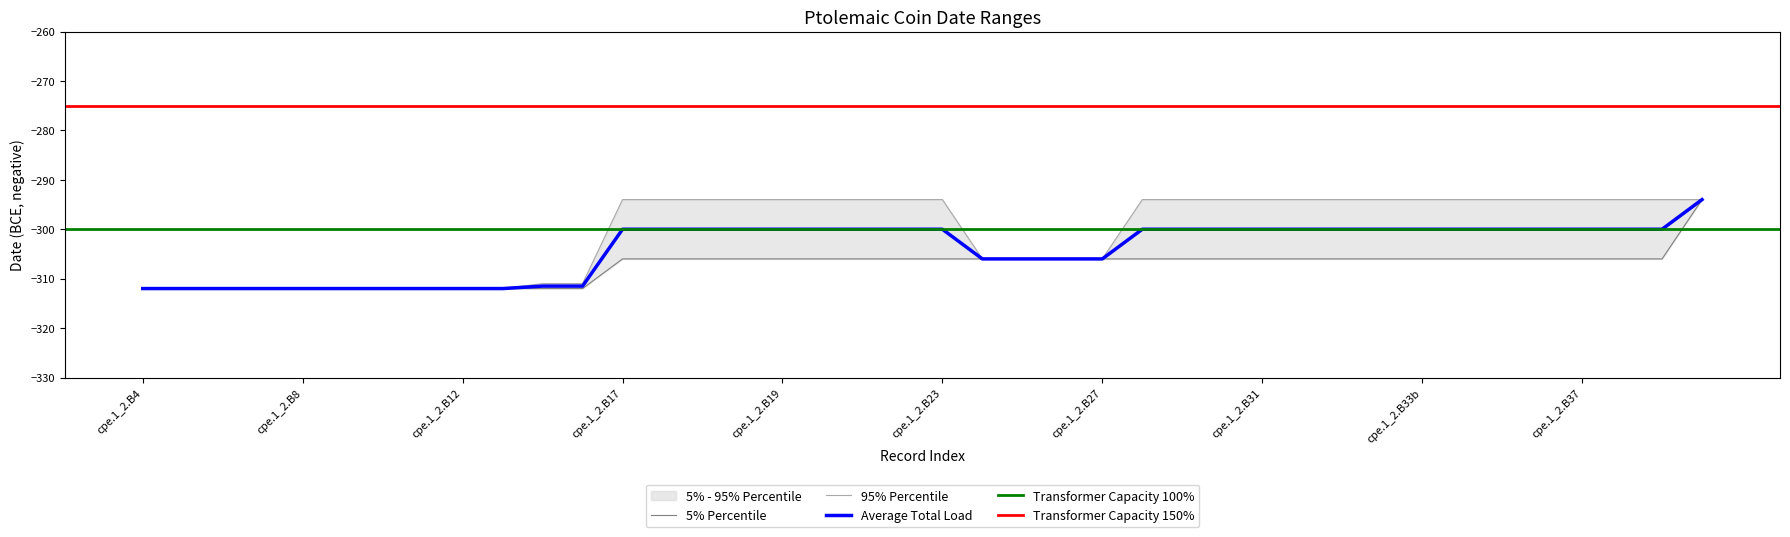

At which category is the sum across all series the highest?

cpe.1_2.B41